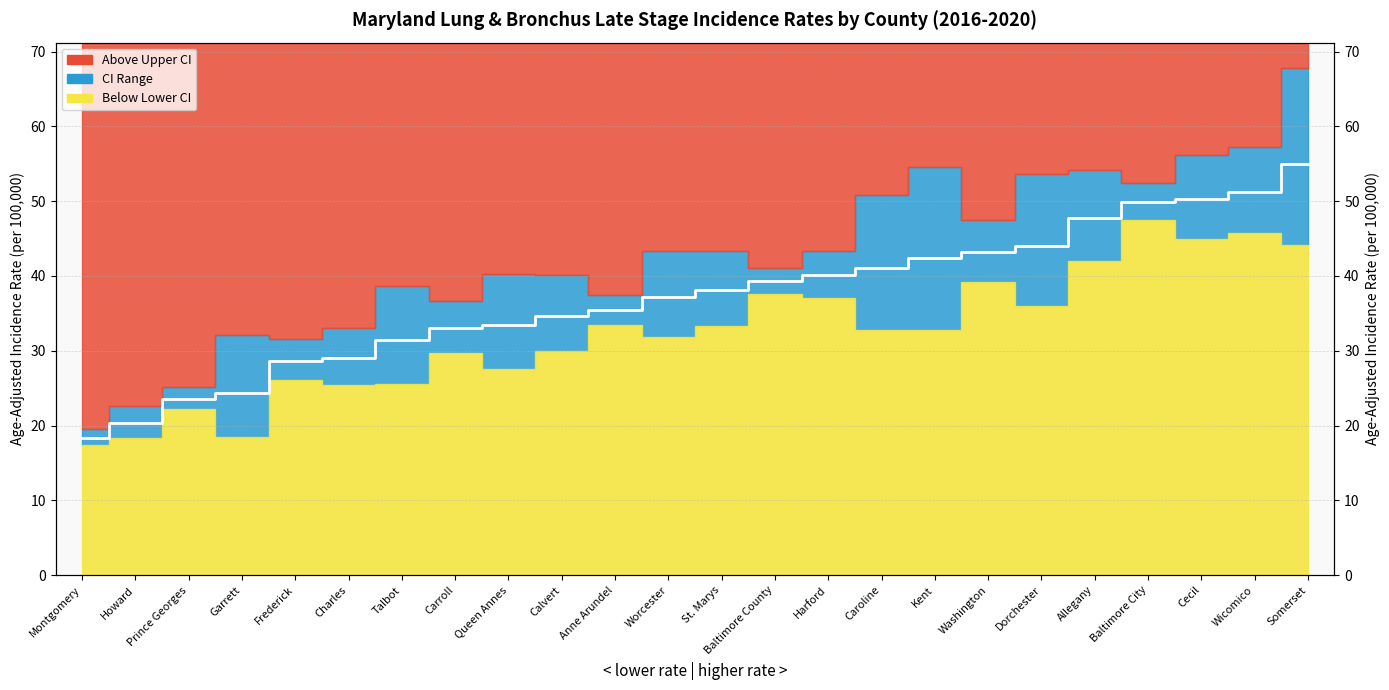

Reading left to right, transcribe all the data shown in this chart.

Montgomery=18.4	Howard=20.3	Prince Georges=23.6	Garrett=24.4	Frederick=28.7	Charles=29.0	Talbot=31.4	Carroll=33.0	Queen Annes=33.4	Calvert=34.7	Anne Arundel=35.4	Worcester=37.2	St. Marys=38.1	Baltimore County=39.3	Harford=40.1	Caroline=41.0	Kent=42.4	Washington=43.2	Dorchester=44.0	Allegany=47.7	Baltimore City=49.9	Cecil=50.3	Wicomico=51.2	Somerset=54.9